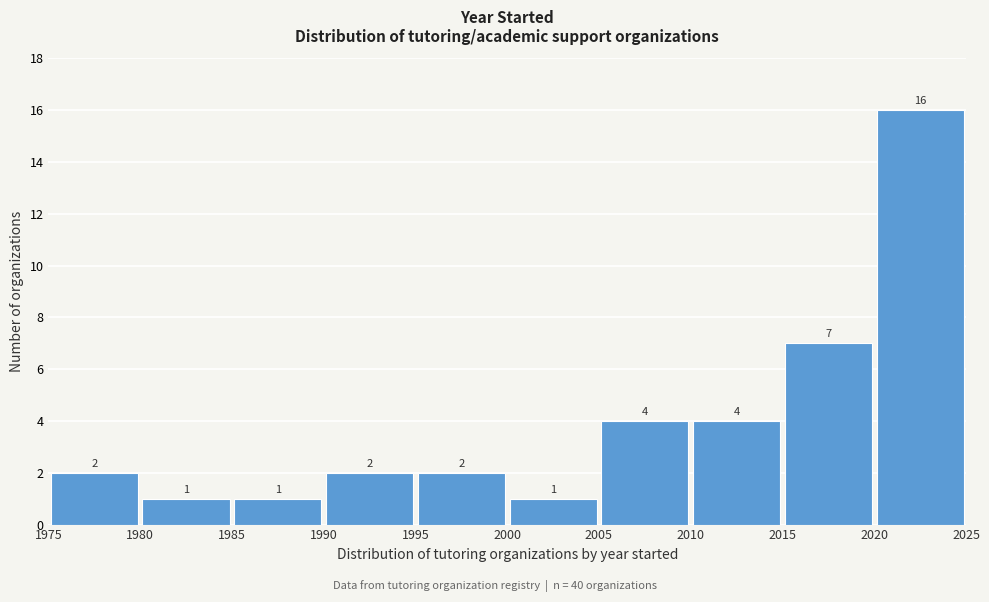

What is the height of the bar covering 1990 to 1995 on the x-axis?

2